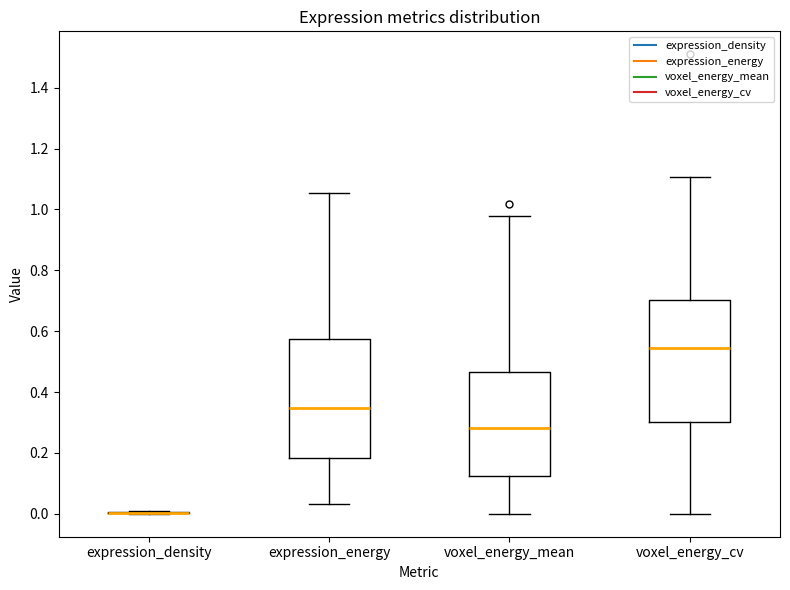

Reading left to right, transcribe this box plot: for each box, give where its median line is, the range the box spans, and where its two whiskers end, as read against the y-axis. The values are not printed on the chart, so give them approximately, as read against the axis.

expression_density: box collapsed to a line at 0.00, whiskers 0.00 to 0.00
expression_energy: median 0.34, box 0.18 to 0.58, whiskers 0.04 to 1.06
voxel_energy_mean: median 0.28, box 0.12 to 0.46, whiskers 0.00 to 0.98
voxel_energy_cv: median 0.54, box 0.30 to 0.70, whiskers 0.00 to 1.10